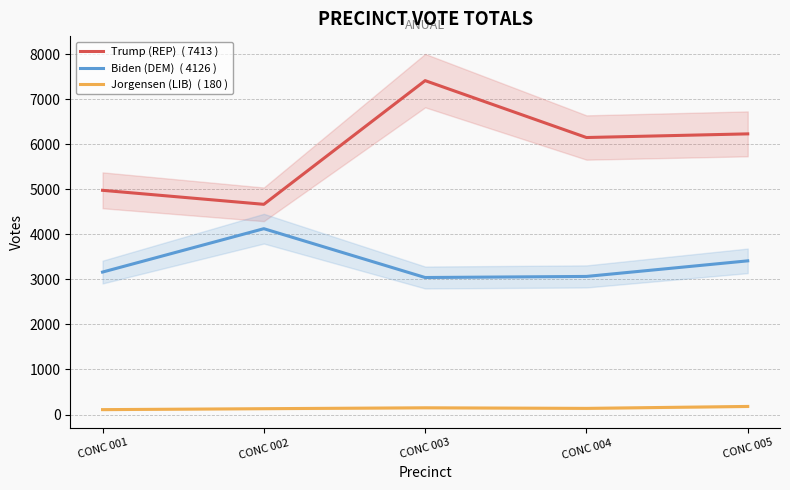

True or false: Biden (DEM) and Trump (REP) cross at least once.

False